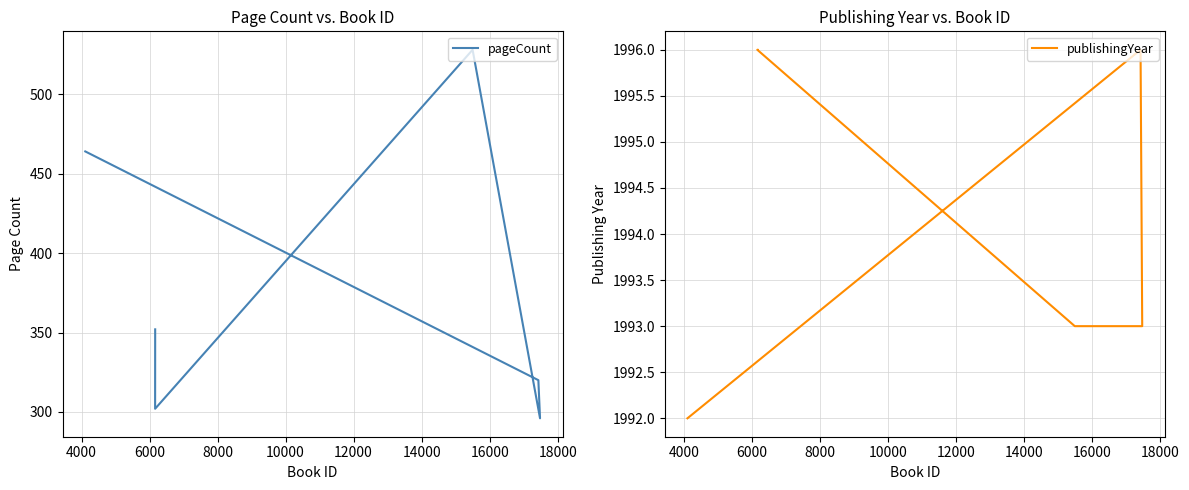

What is the value of the pageCount point at the 2nd from the left?

320